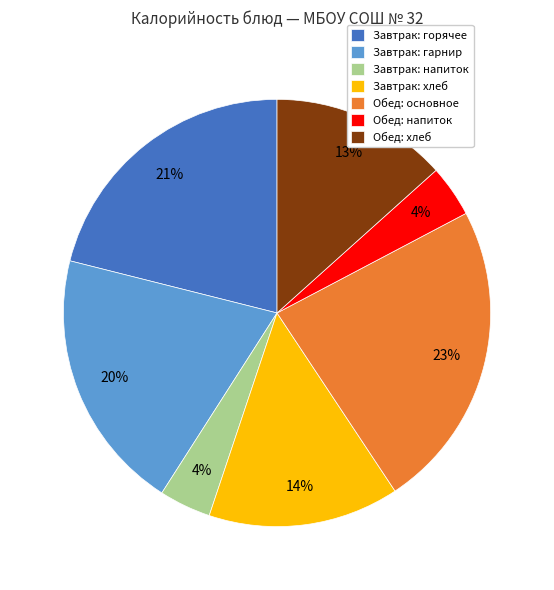

What is the largest slice in the pie chart?

Обед: основное